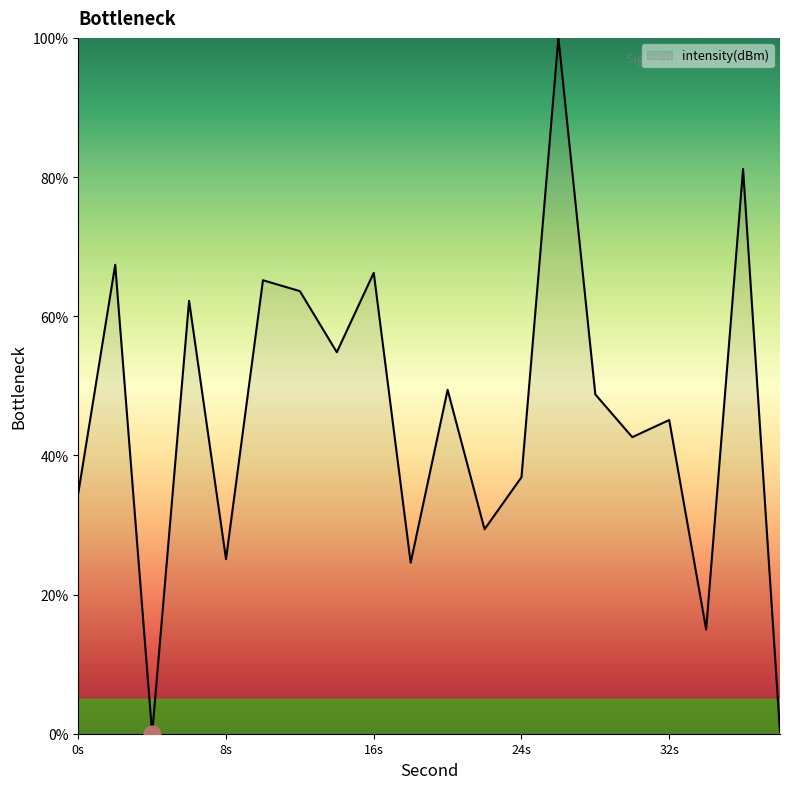

How many values exceed 48?

10